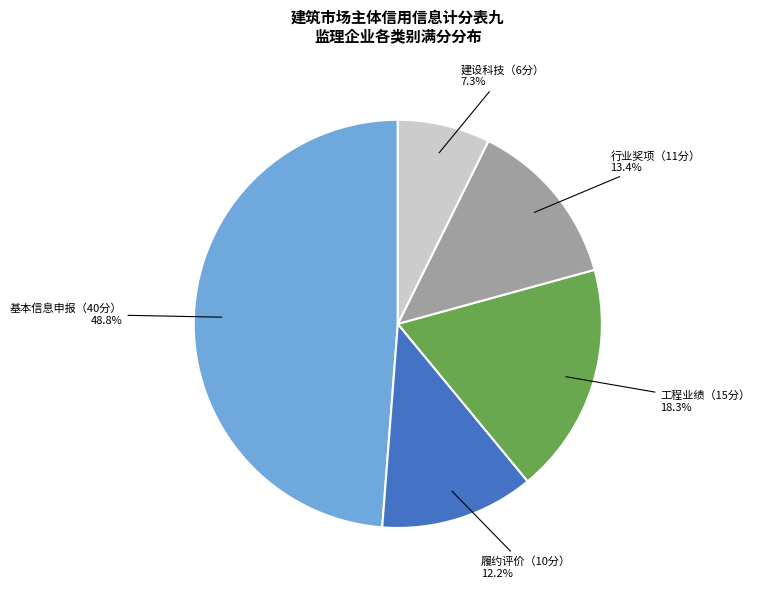

Approximately how many times larger is the value at 建设科技（6分） compared to 履约评价（10分）?

0.6